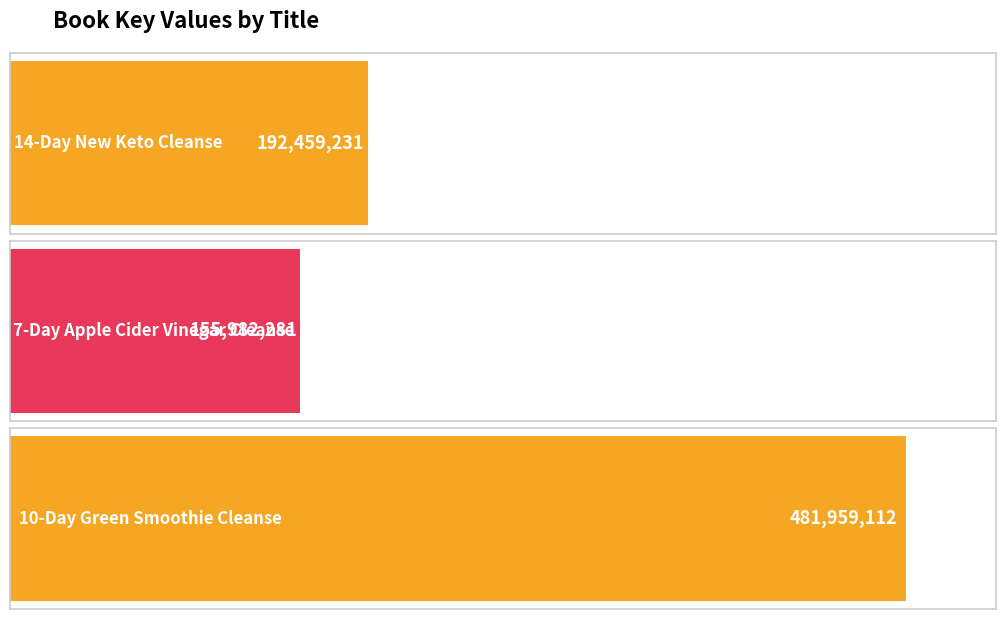

The value at 10-Day Green Smoothie Cleanse is 735013220. True or false?

False